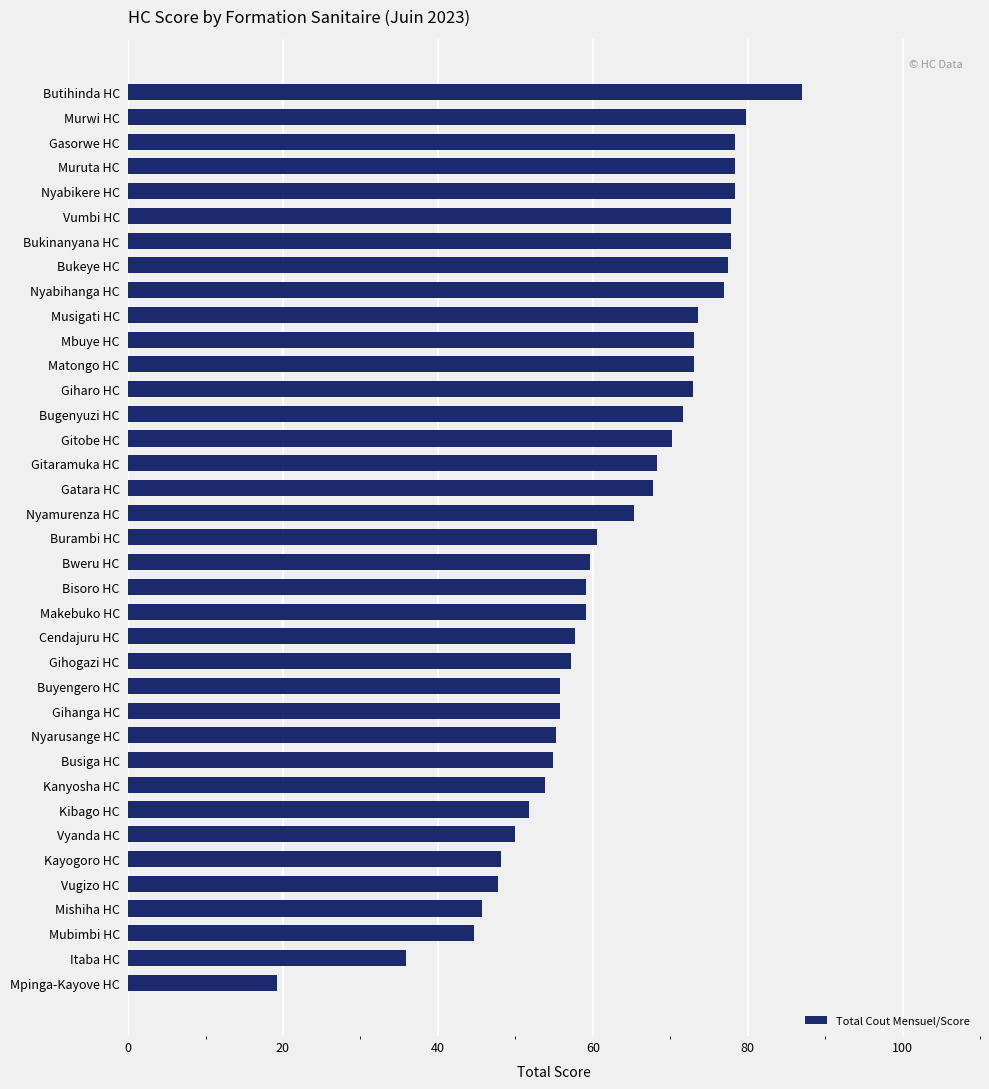

What is the difference between the second highest and minimum values?

60.6